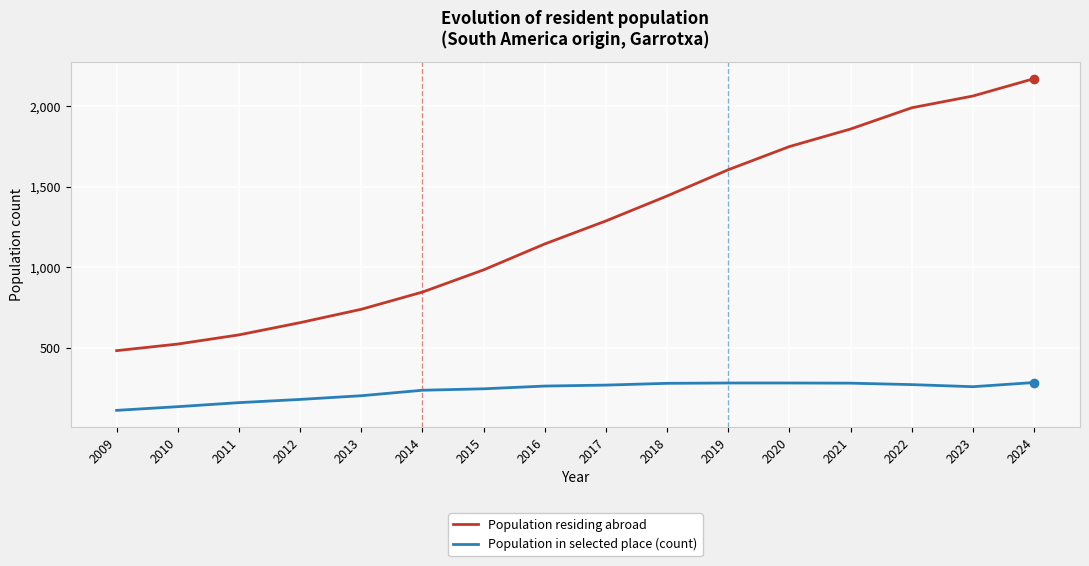

The Population in selected place (count) series shows 473 at 2019. True or false?

False